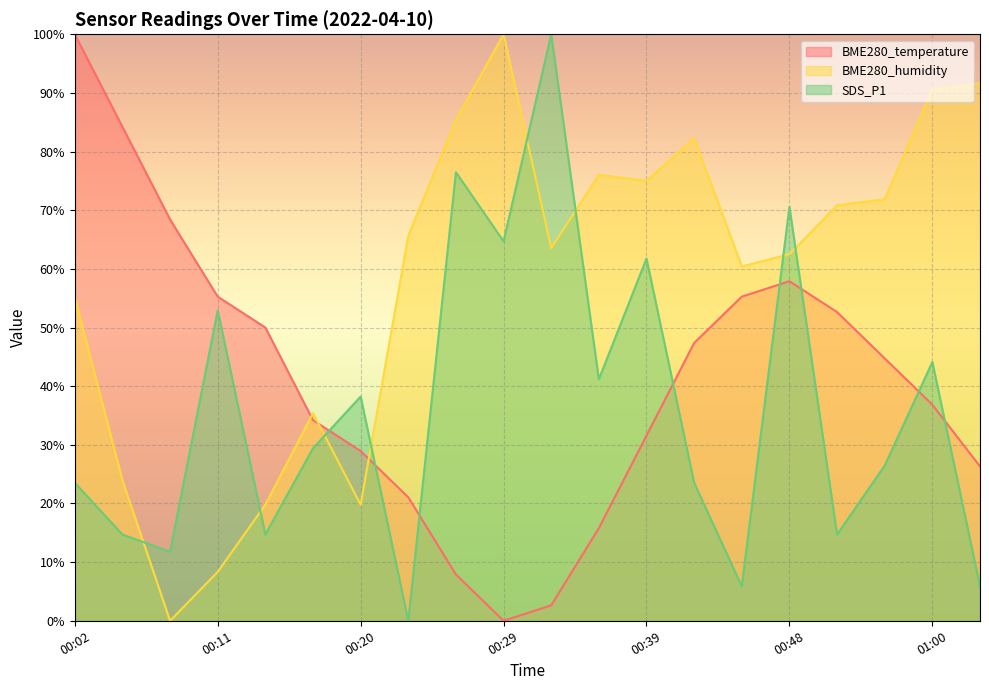

What is the difference between the second highest and second lowest values in the SDS_P1 series?

70.6